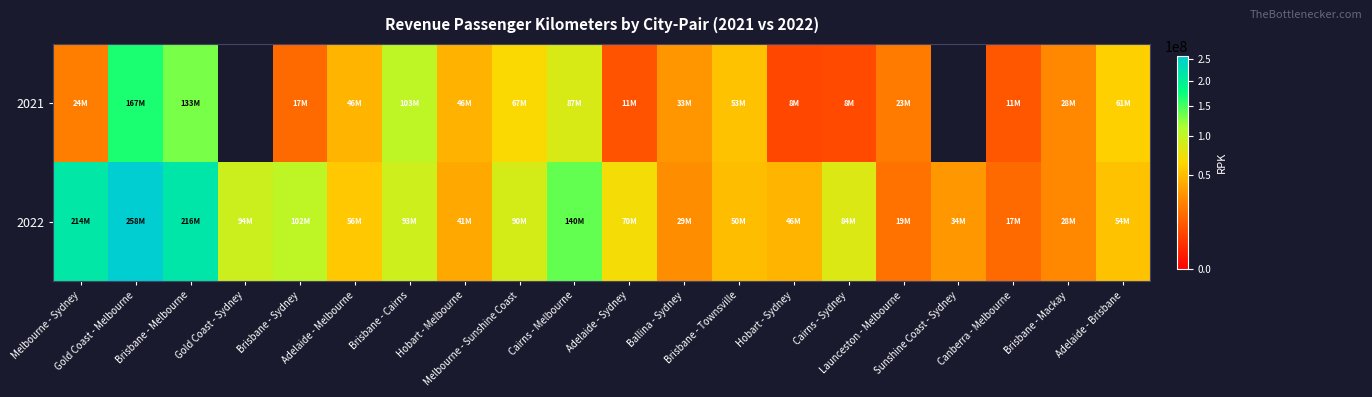

Is it true that 2022 equals 17205361.6 at Adelaide - Brisbane?

False